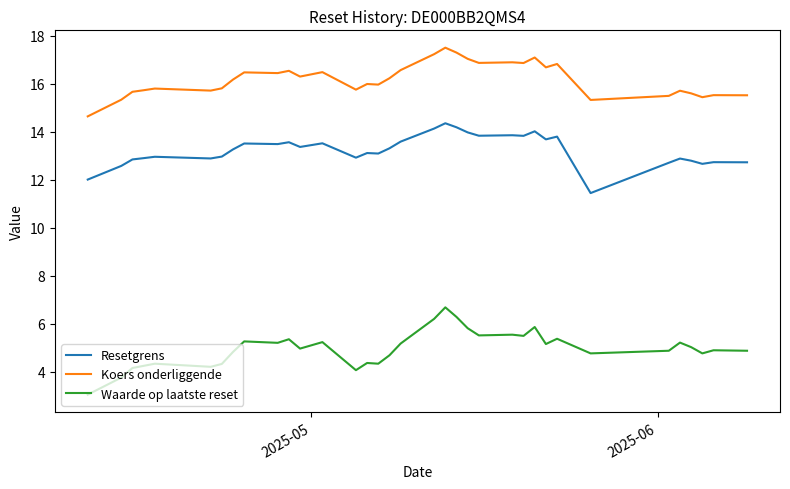

Rank the series by their maximum value, from lowest to highest.

Waarde op laatste reset, Resetgrens, Koers onderliggende